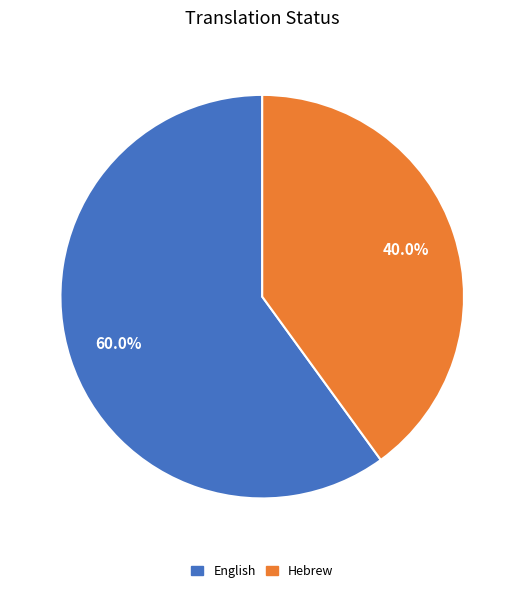

Does any single category account for the majority?

Yes